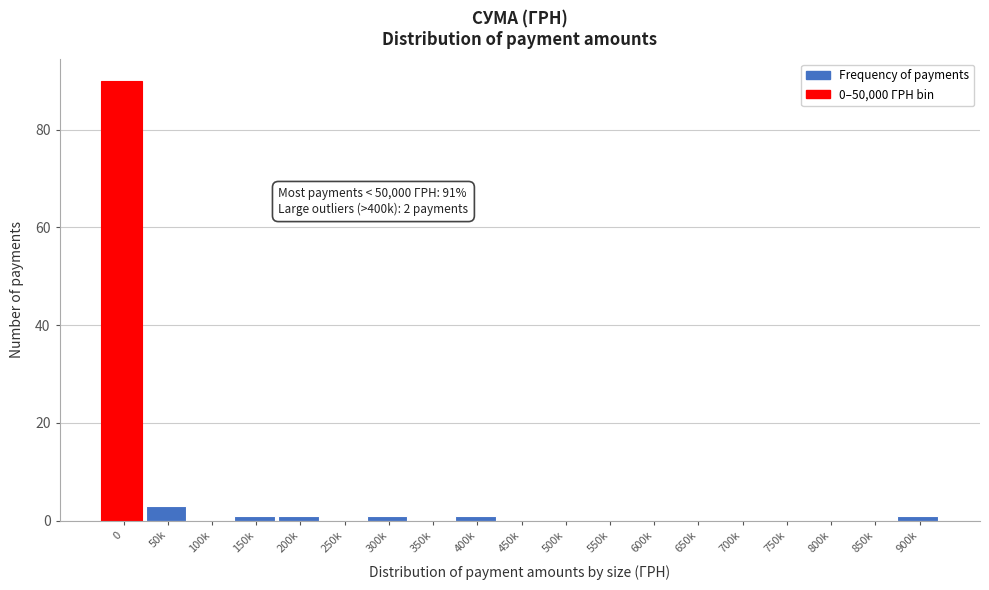

Reading left to right, what are all the values shown in this chart?

0=90	50k=3	100k=0	150k=1	200k=1	250k=0	300k=1	350k=0	400k=1	450k=0	500k=0	550k=0	600k=0	650k=0	700k=0	750k=0	800k=0	850k=0	900k=1